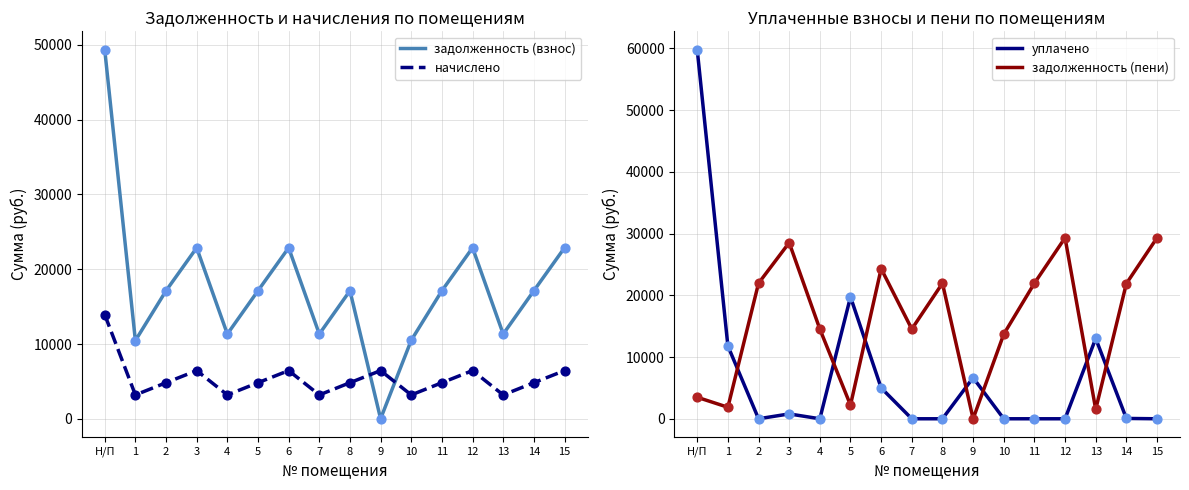

What are all the series names shown in the legend?

задолженность (взнос), начислено, уплачено, задолженность (пени)